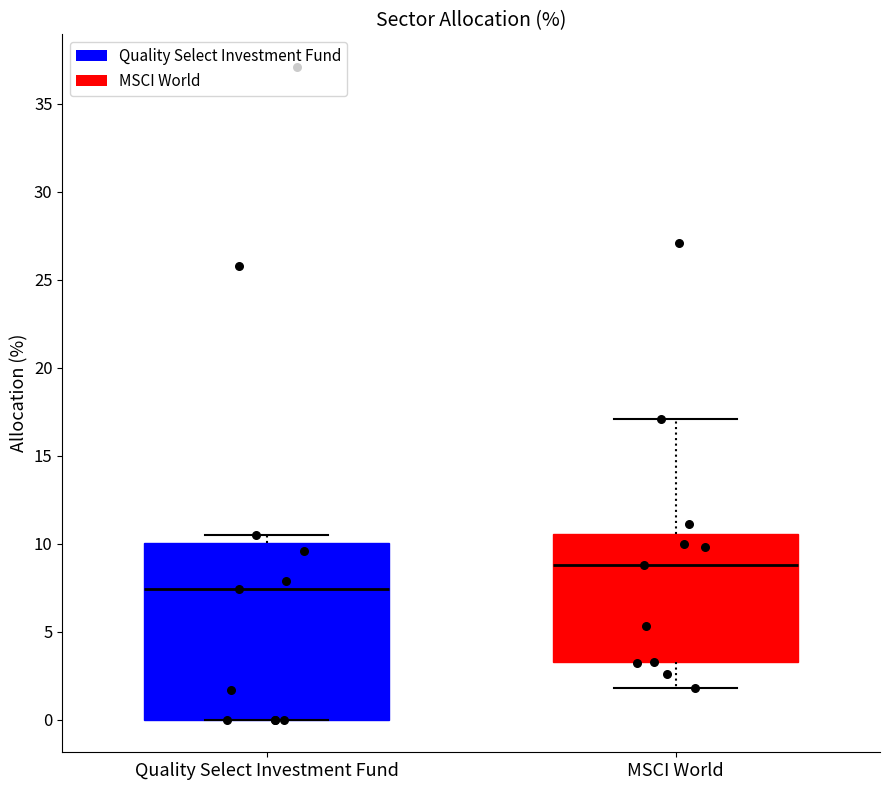

Reading left to right, read every box against the y-axis: the position of its median line, the range the box covers, and the ends of its whiskers. The values are not printed on the chart, so give them approximately, as read against the axis.

Quality Select Investment Fund: median 7.5, box 0.0 to 10.0, whiskers 0.0 to 10.5
MSCI World: median 9.0, box 3.5 to 10.5, whiskers 2.0 to 17.0